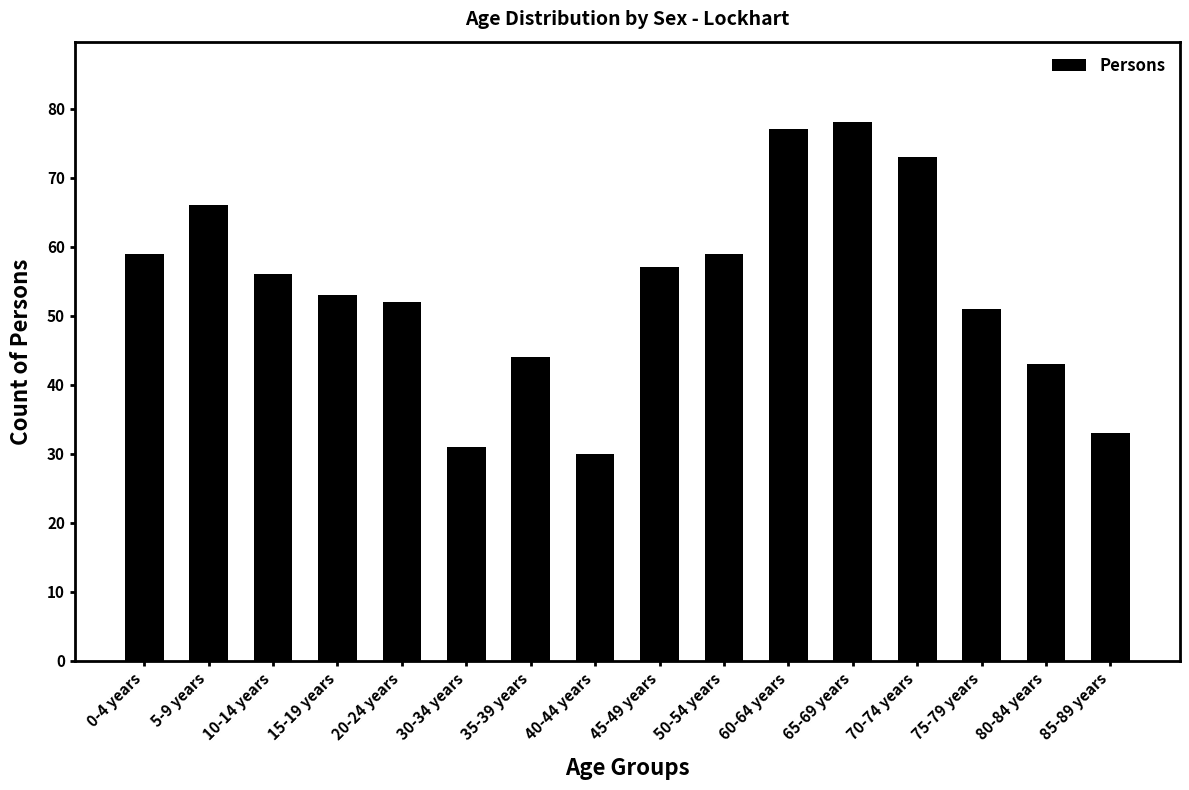

Is it true that the value at 65-69 years is 42?

False